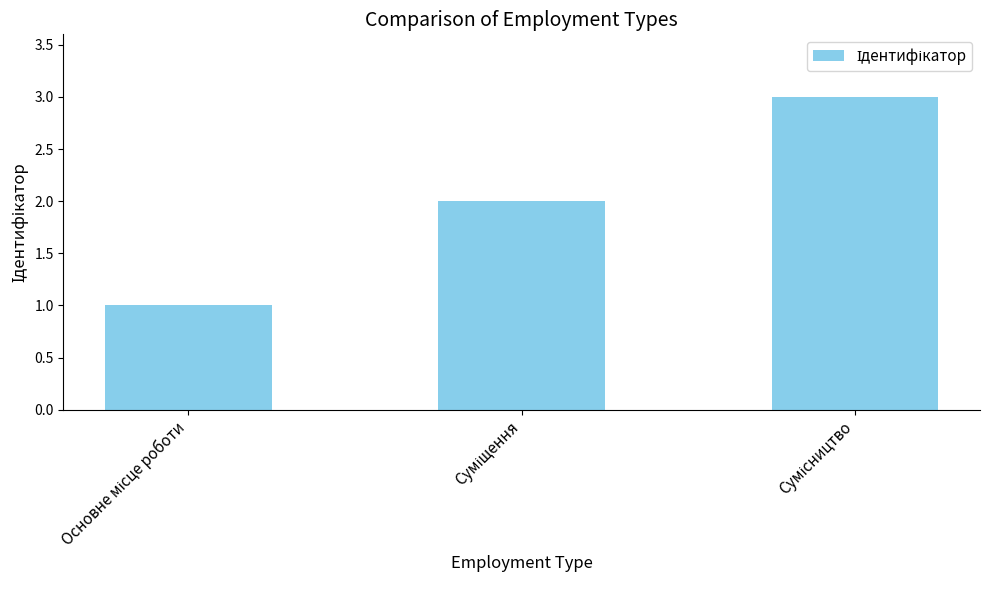

What is the sum of all values?

6